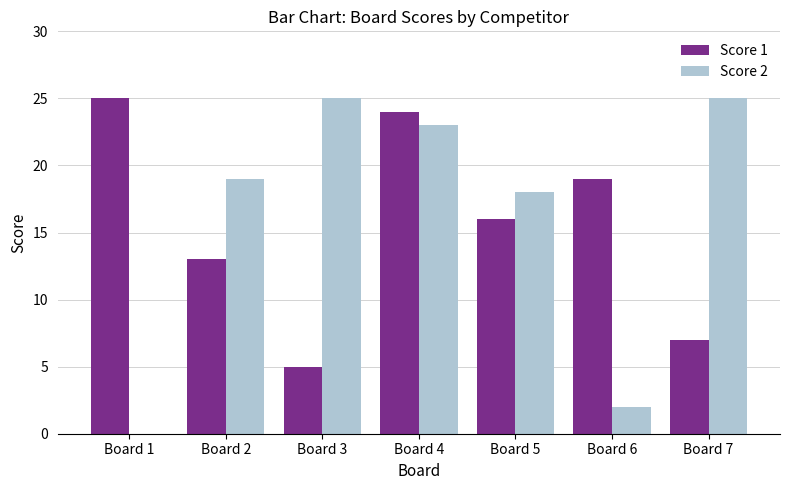

Count the number of data series in this chart.

2